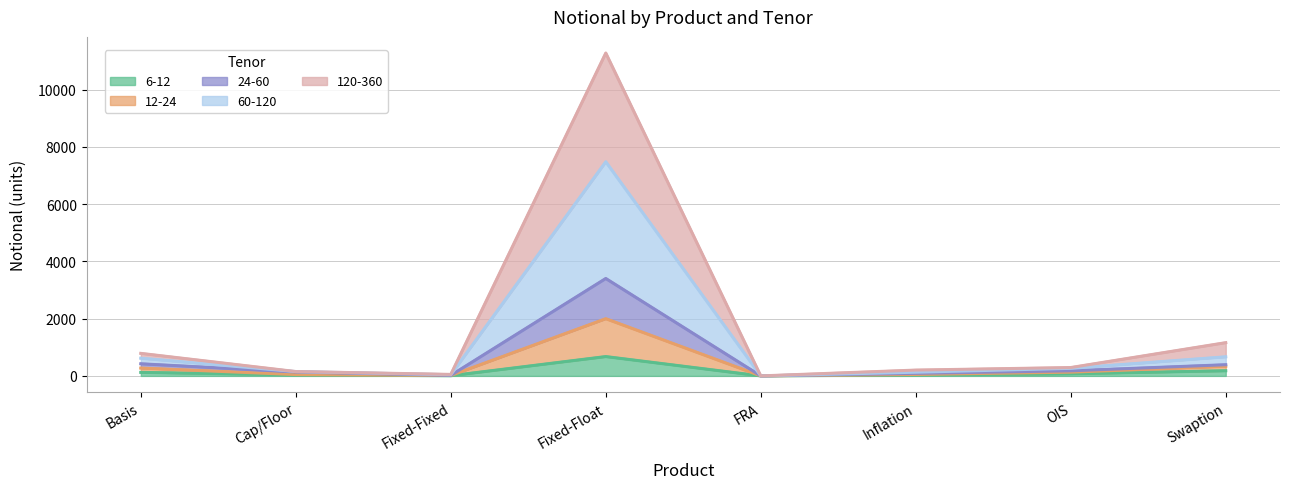

At which category is the sum across all series the highest?

Fixed-Float